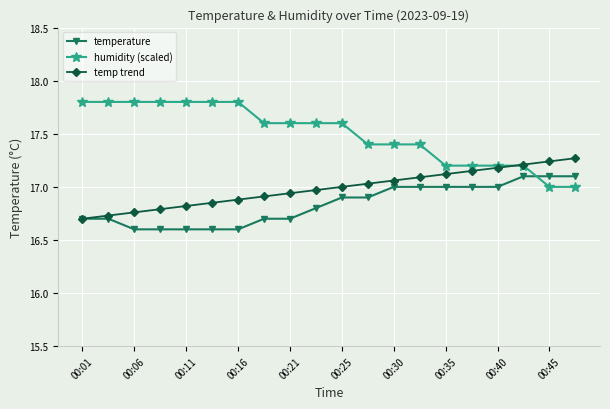

True or false: temperature and humidity (scaled) cross at least once.

True